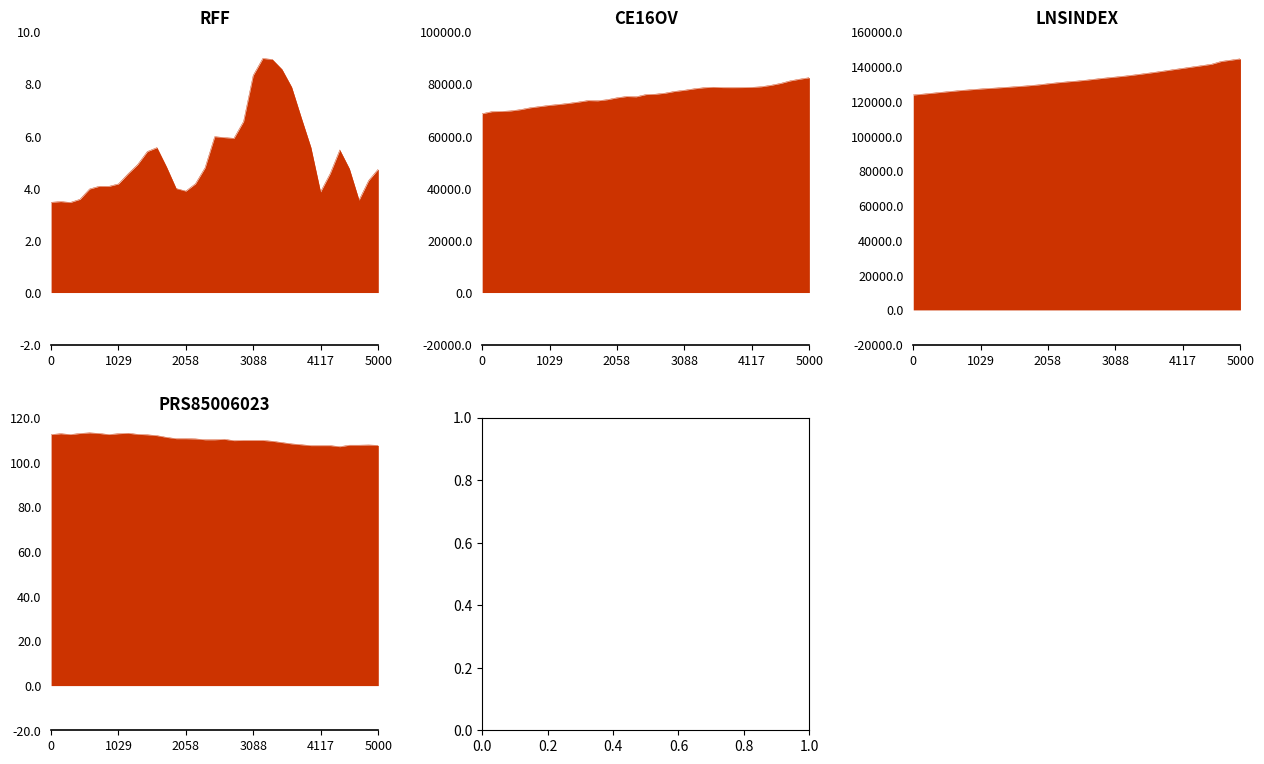

The value of RFF at 1964.2 is 4.6. True or false?

False